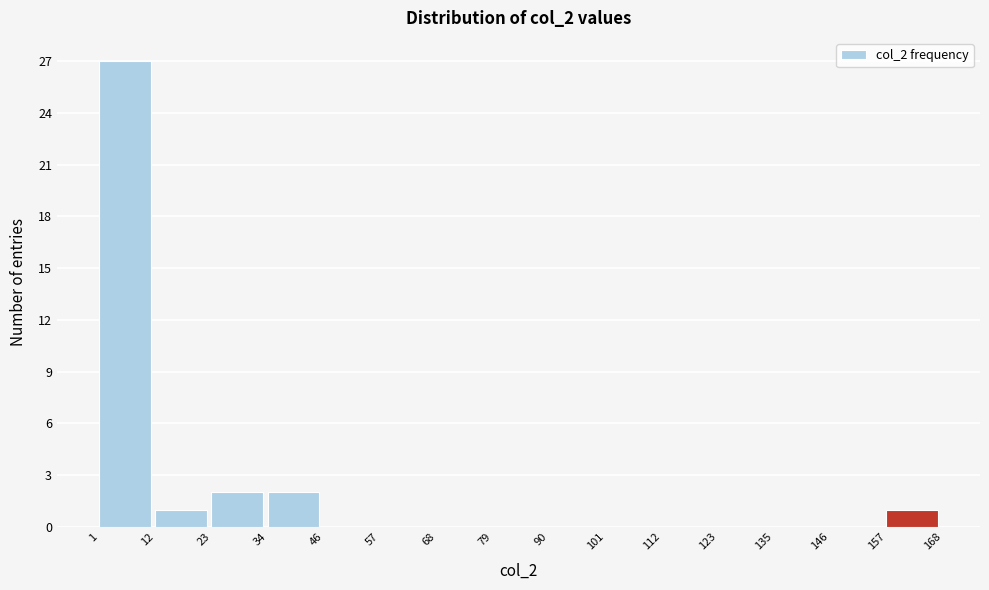

Reading left to right, list every bar in this chart as the range it spans on the x-axis followed by its height. The values are not printed on the chart, so give them approximately, as read against the axis.

1 to 12: 27
12 to 23: 1
23 to 34: 2
34 to 46: 2
46 to 57: 0
57 to 68: 0
68 to 79: 0
79 to 90: 0
90 to 101: 0
101 to 112: 0
112 to 123: 0
123 to 135: 0
135 to 146: 0
146 to 157: 0
157 to 168: 1